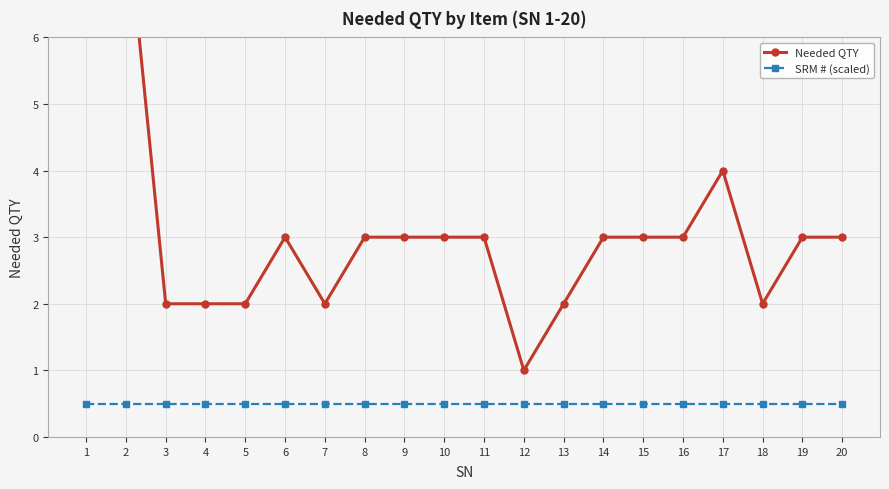

Reading left to right, what are all the values shown in this chart?

Needed QTY: 8.0	8.0	2.0	2.0	2.0	3.0	2.0	3.0	3.0	3.0	3.0	1.0	2.0	3.0	3.0	3.0	4.0	2.0	3.0	3.0
SRM # (scaled): 0.5	0.5	0.5	0.5	0.5	0.5	0.5	0.5	0.5	0.5	0.5	0.5	0.5	0.5	0.5	0.5	0.5	0.5	0.5	0.5